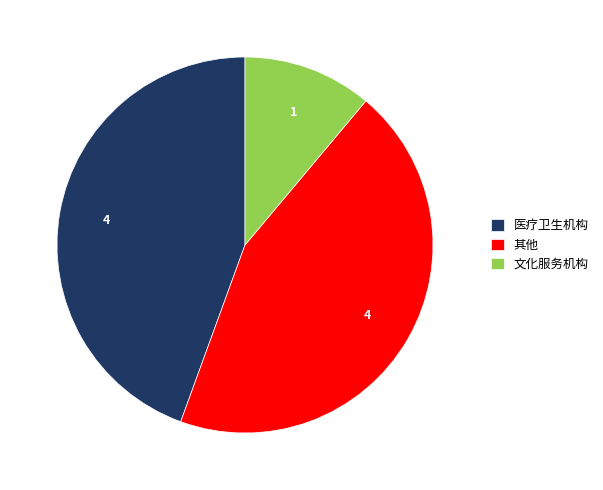

Which slice is the smallest?

文化服务机构